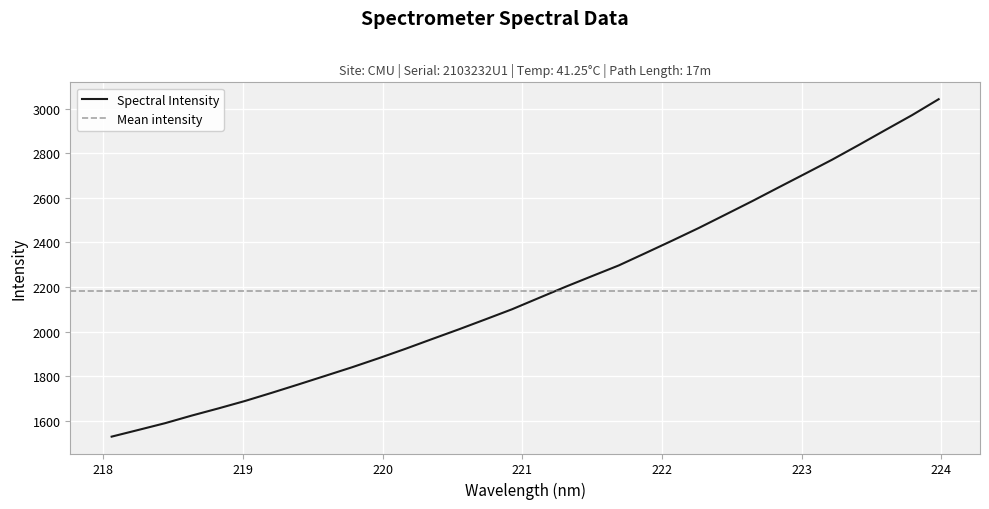

What value does the data have at 222.4538?

2524.8